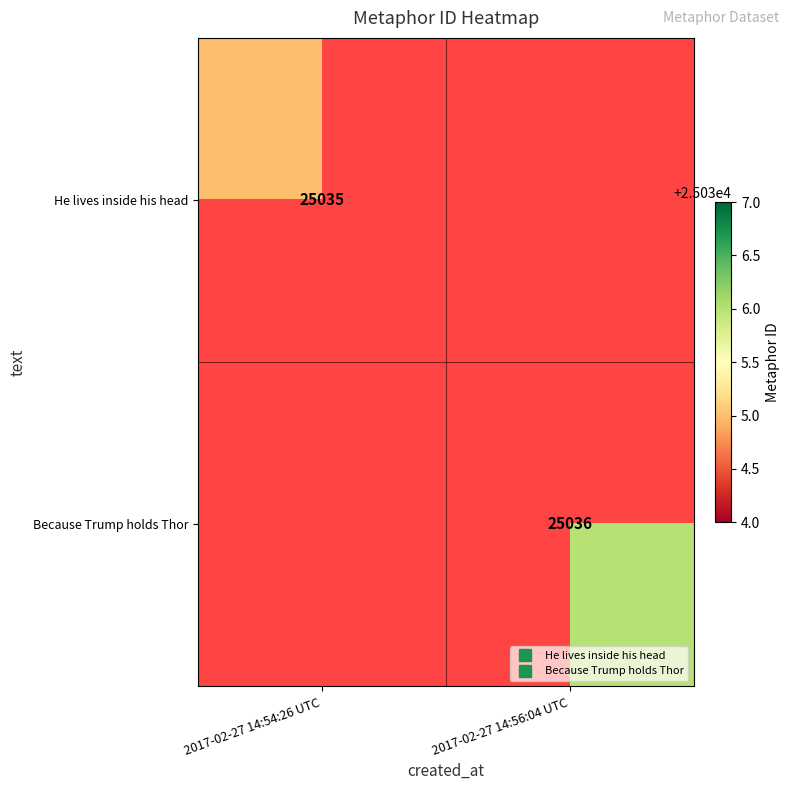

Where is He lives inside his head nearest to the value 25035?

2017-02-27 14:54:26 UTC